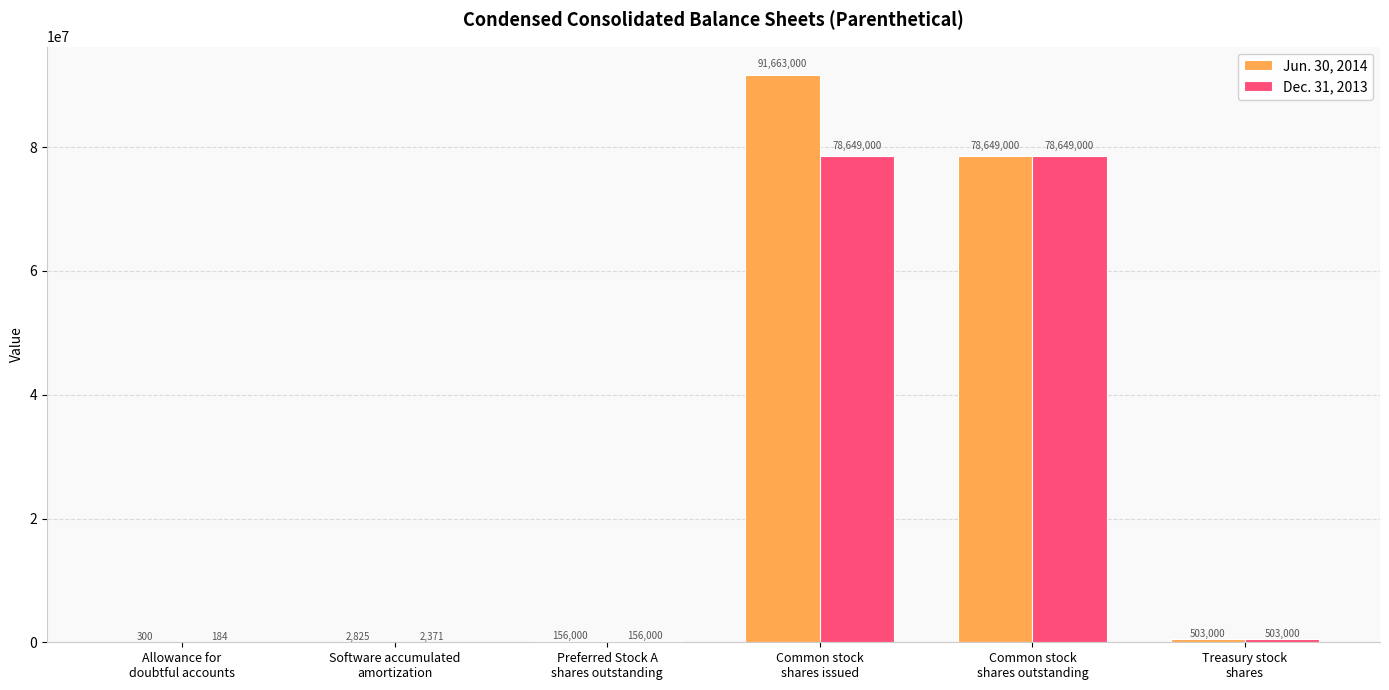

Does the chart contain stacked bars?

No